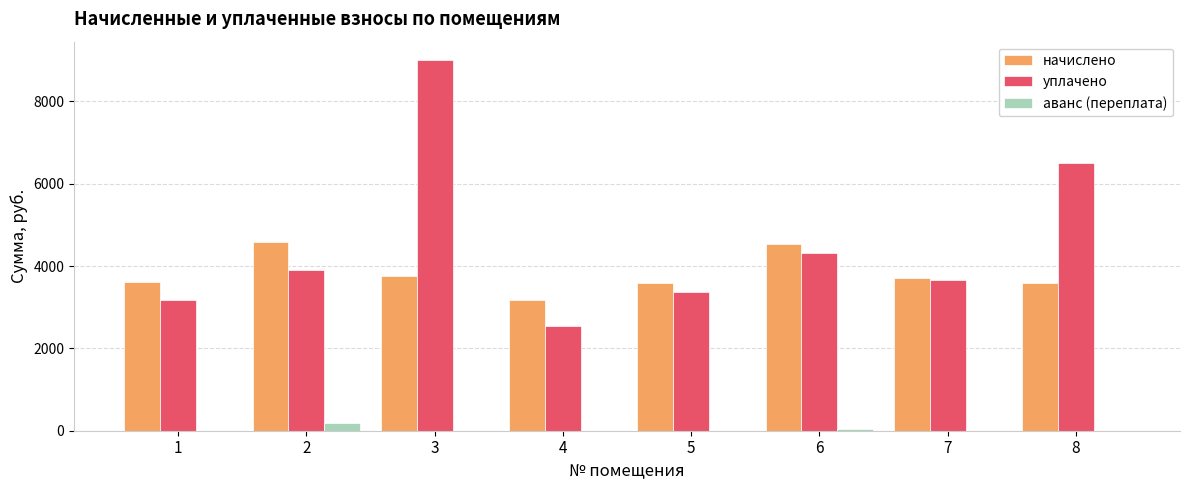

Is the value of аванс (переплата) at 5 greater than the value of начислено at 5?

No